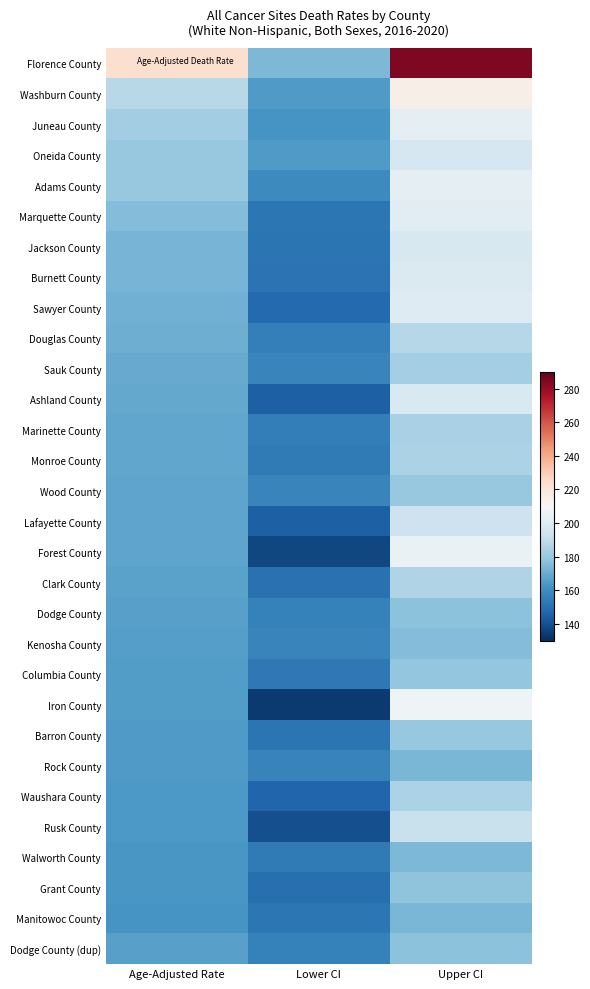

Count the number of data series in this chart.

30